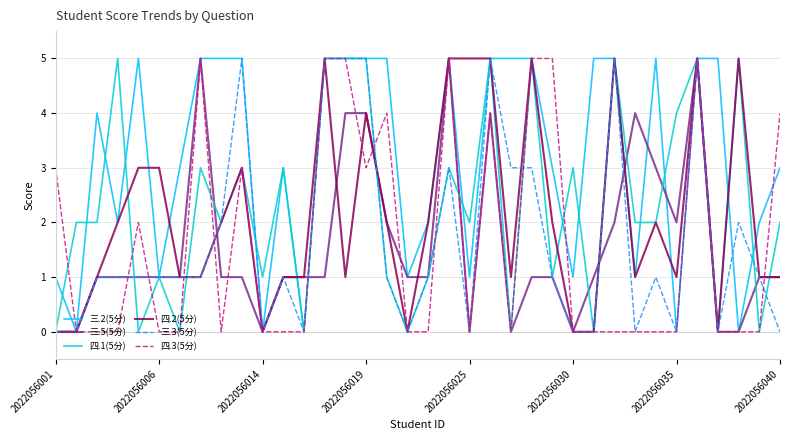

Is this an area chart (filled region under the line)?

No